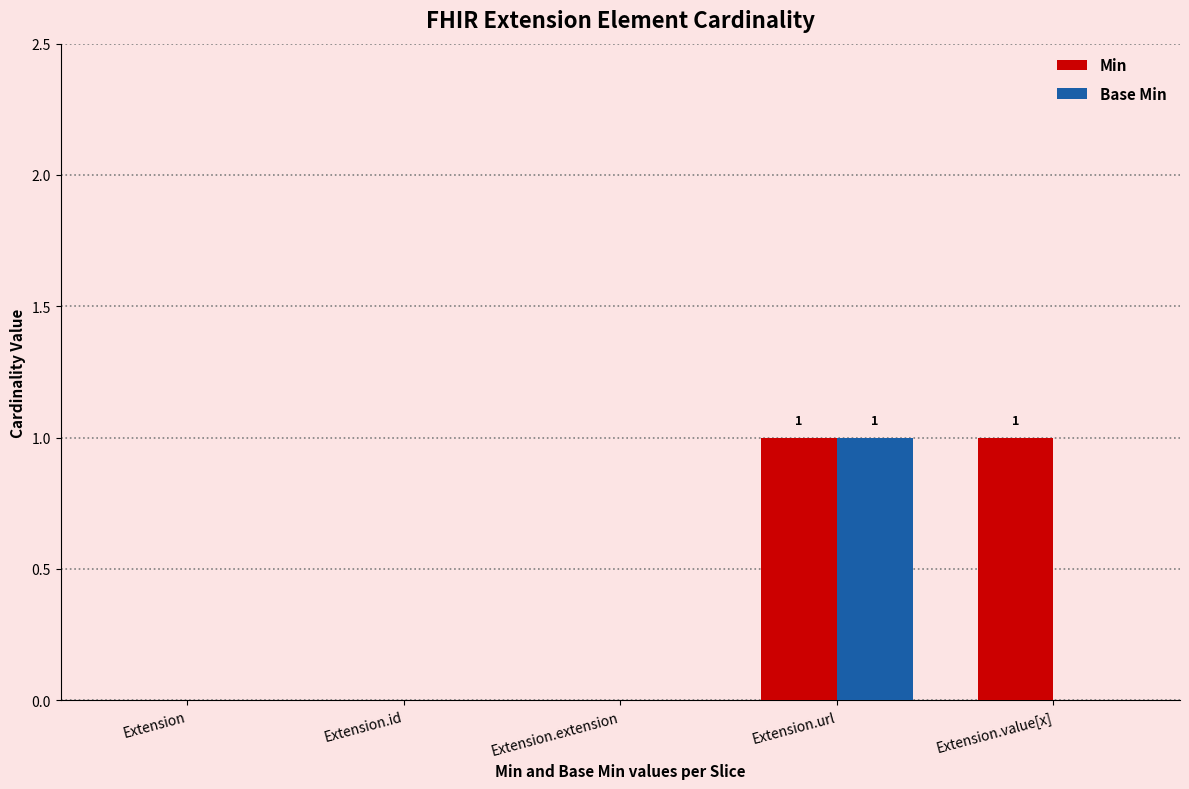

Reading right to left, transcribe all the data shown in this chart.

Min: Extension.value[x]=1	Extension.url=1	Extension.extension=0	Extension.id=0	Extension=0
Base Min: Extension.value[x]=0	Extension.url=1	Extension.extension=0	Extension.id=0	Extension=0